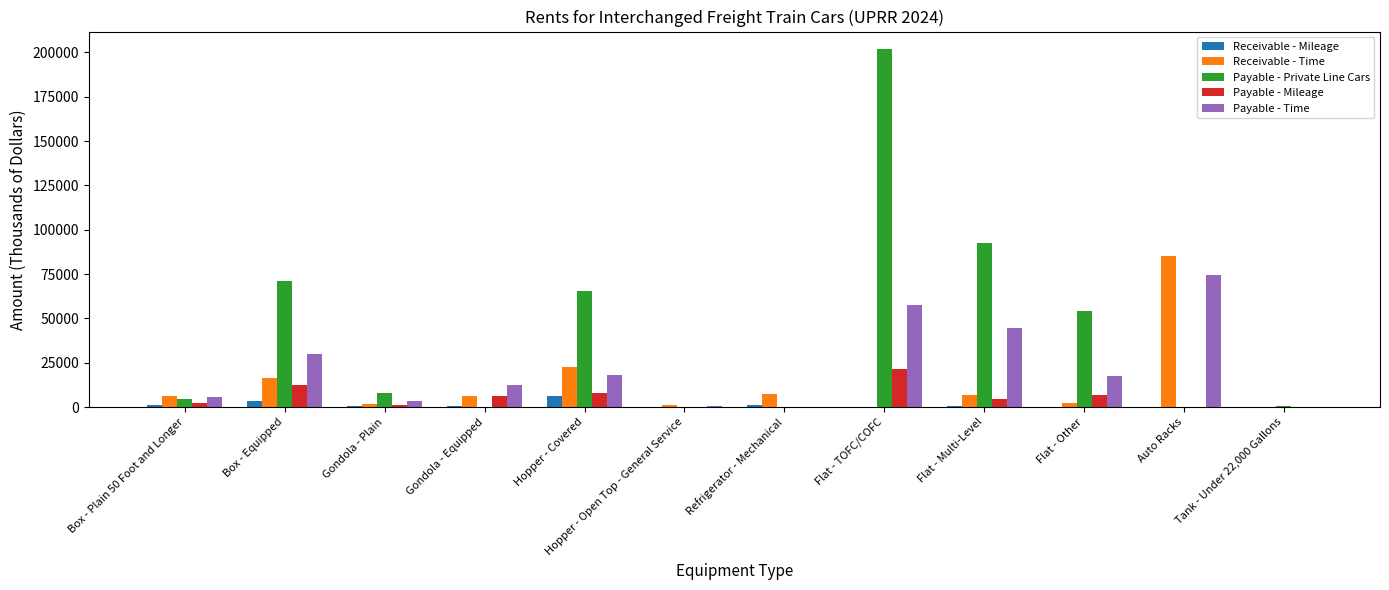

Between Refrigerator - Mechanical and Auto Racks, which series saw the biggest shift?

Receivable - Time